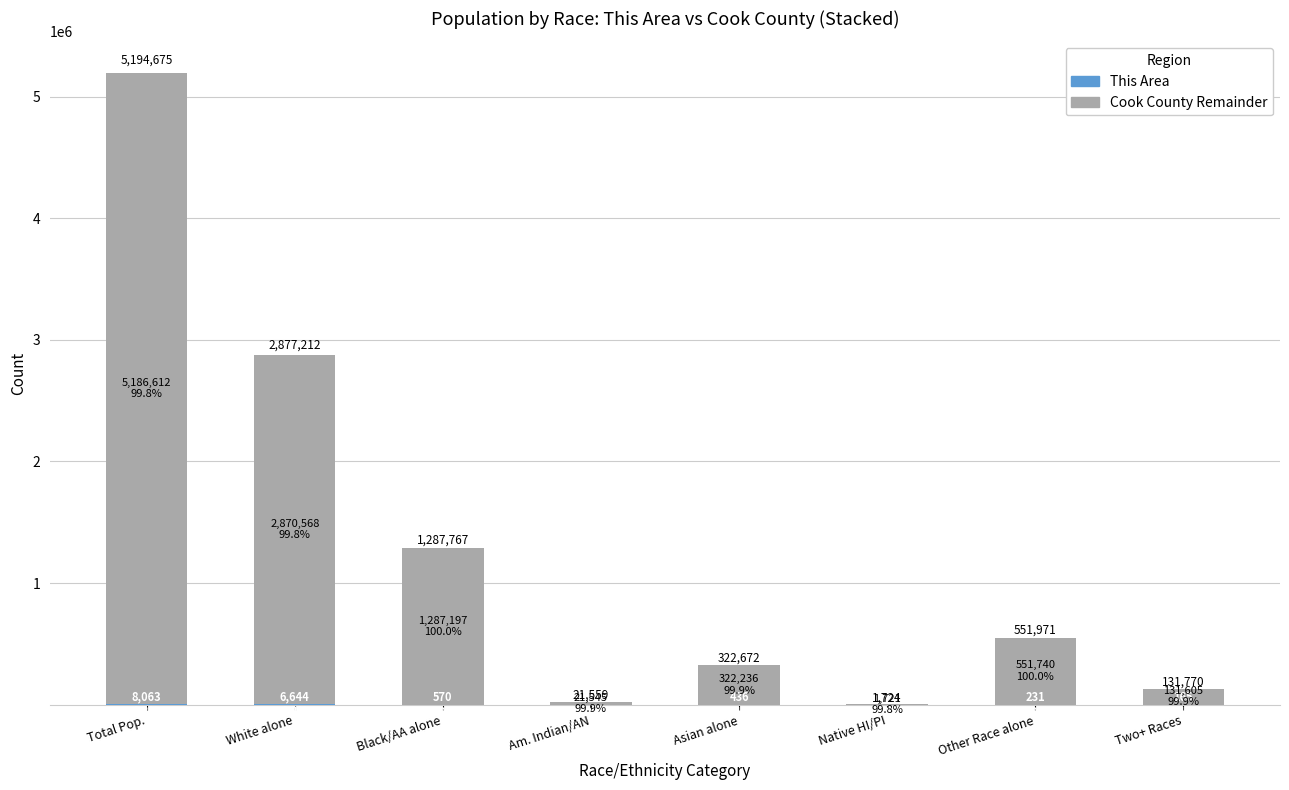

At which category is the sum across all series the highest?

Total Pop.